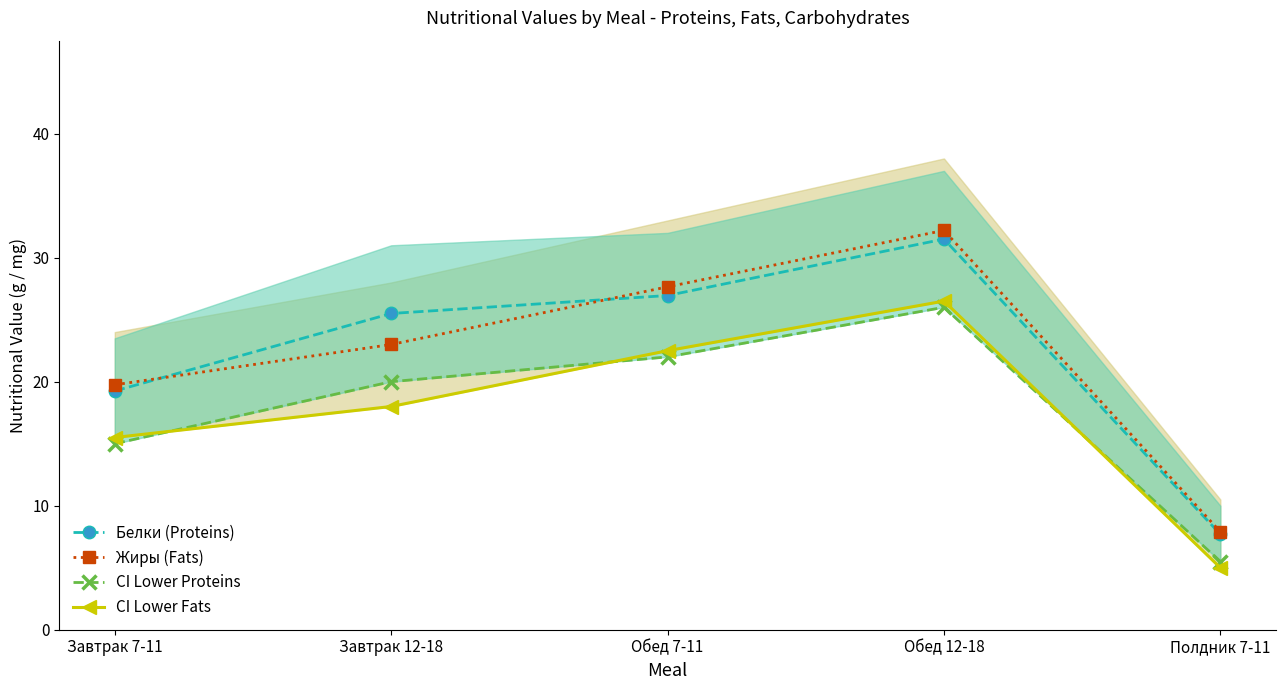

Does the chart have visible grid lines?

No